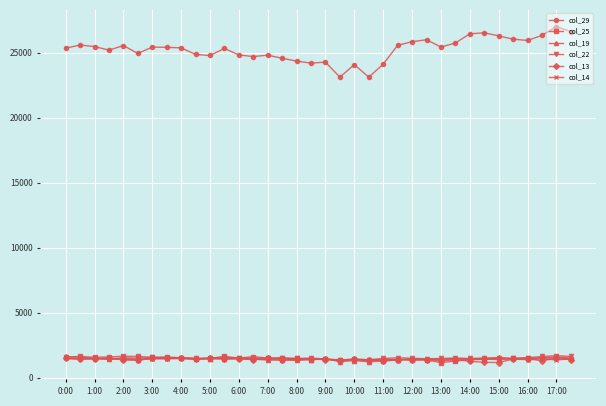

True or false: col_22 and col_29 cross at least once.

False